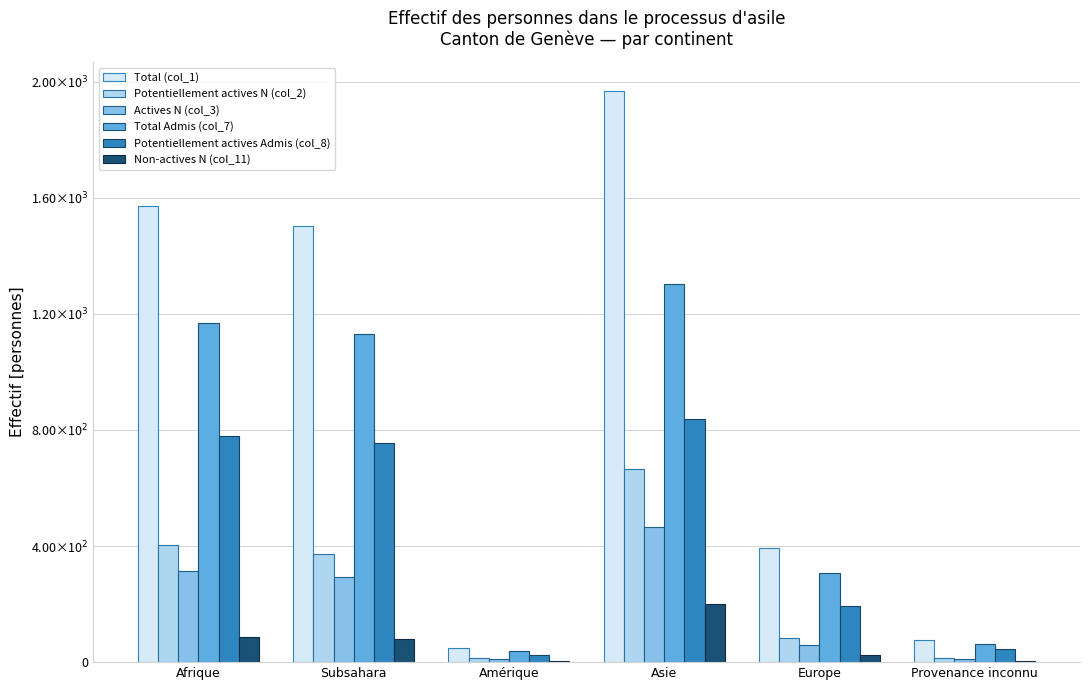

What are all the series names shown in the legend?

Total (col_1), Potentiellement actives N (col_2), Actives N (col_3), Total Admis (col_7), Potentiellement actives Admis (col_8), Non-actives N (col_11)